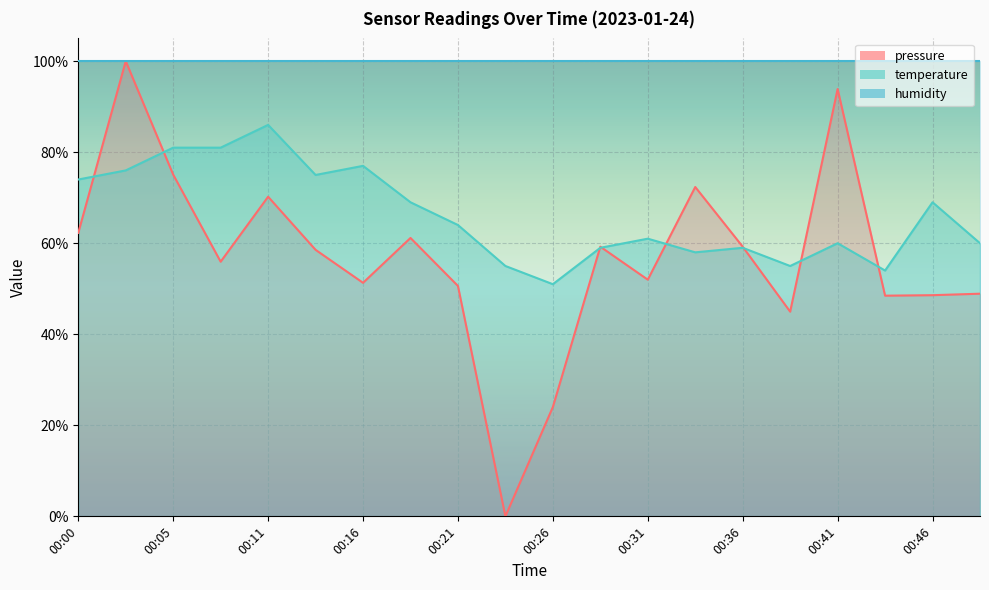

At which label is pressure closest to 50?

00:21